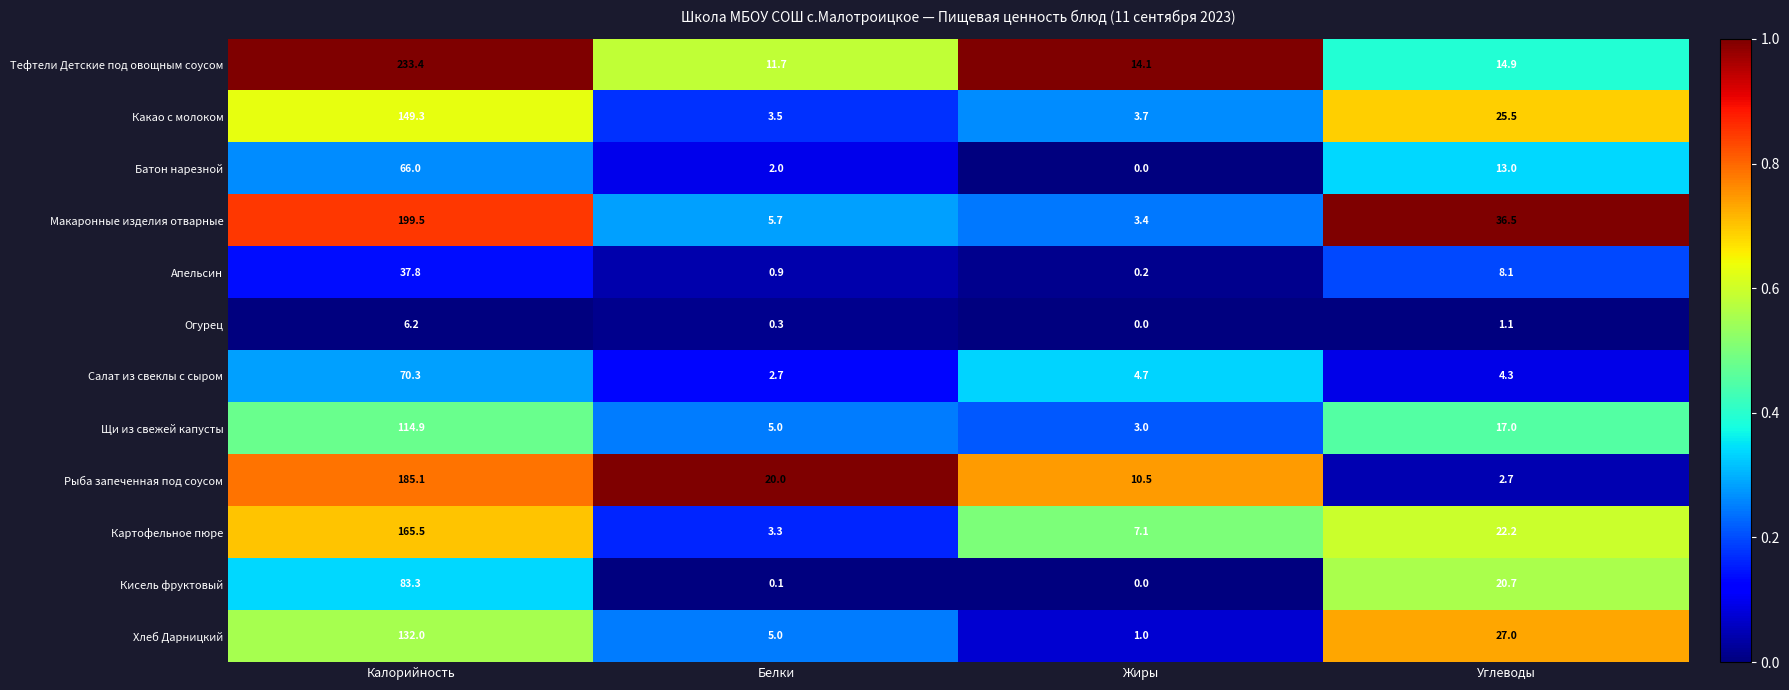

Which series has the widest spread of values?

Тефтели Детские под овощным соусом